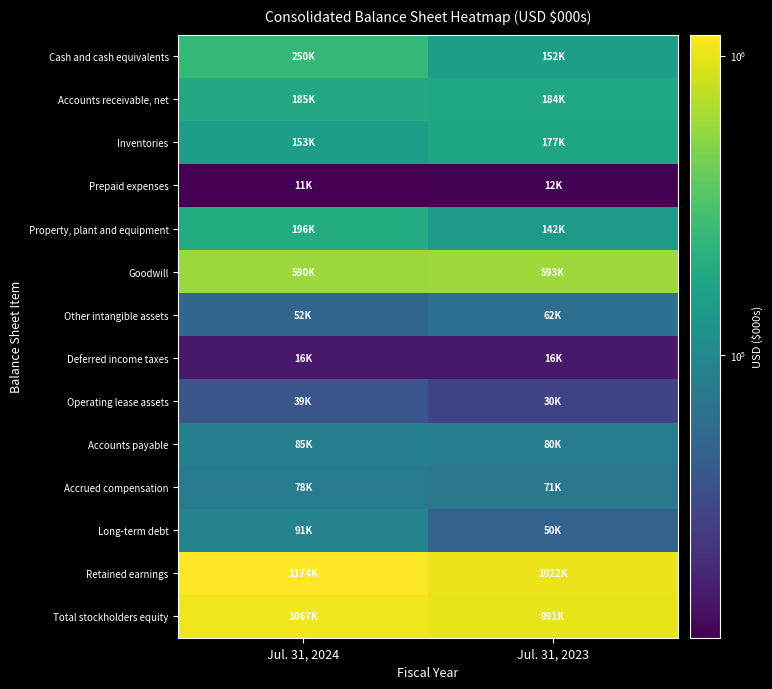

Which category has the lowest value across all series?

Jul. 31, 2024